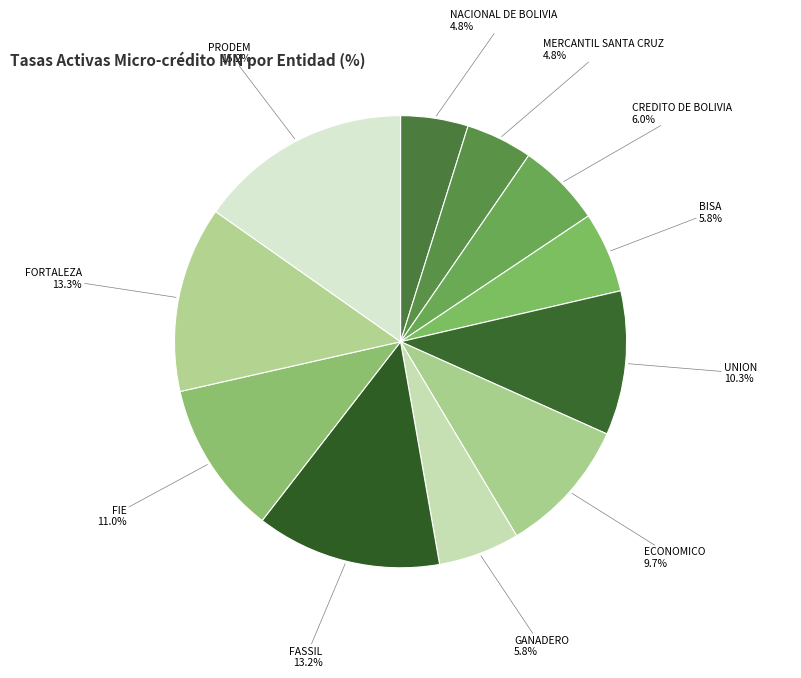

How many segments does this pie chart have?

11